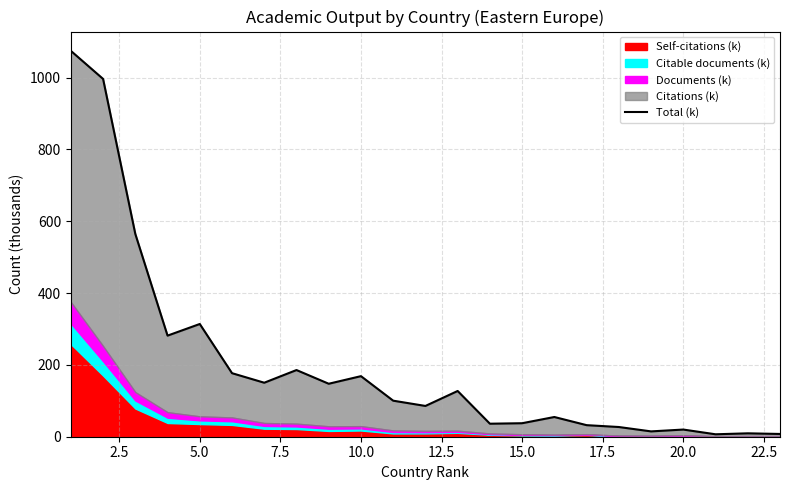

What is the difference between the second highest and minimum values?

989.7